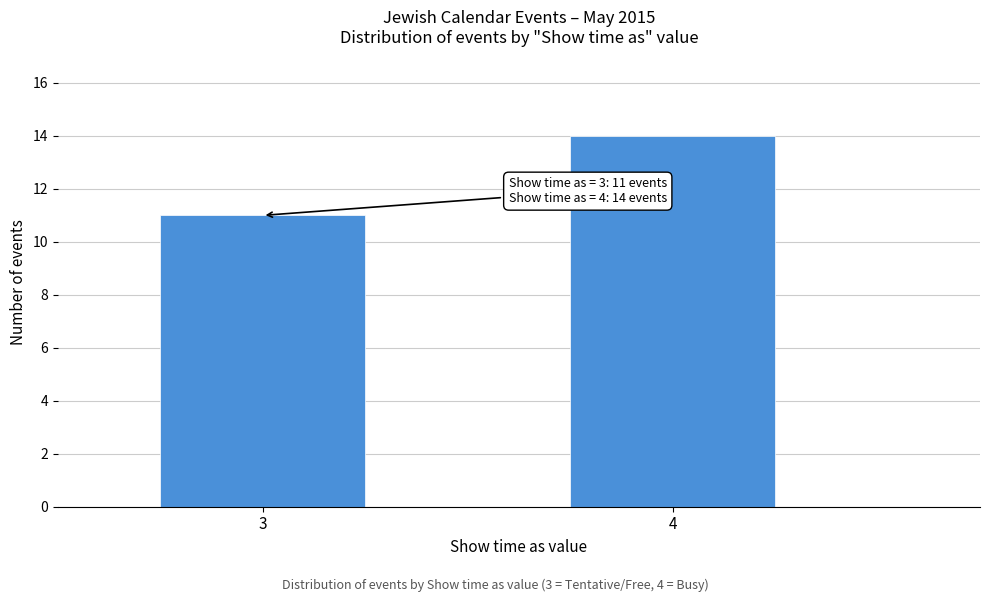

Reading right to left, list all the values displayed in this chart.

14	11